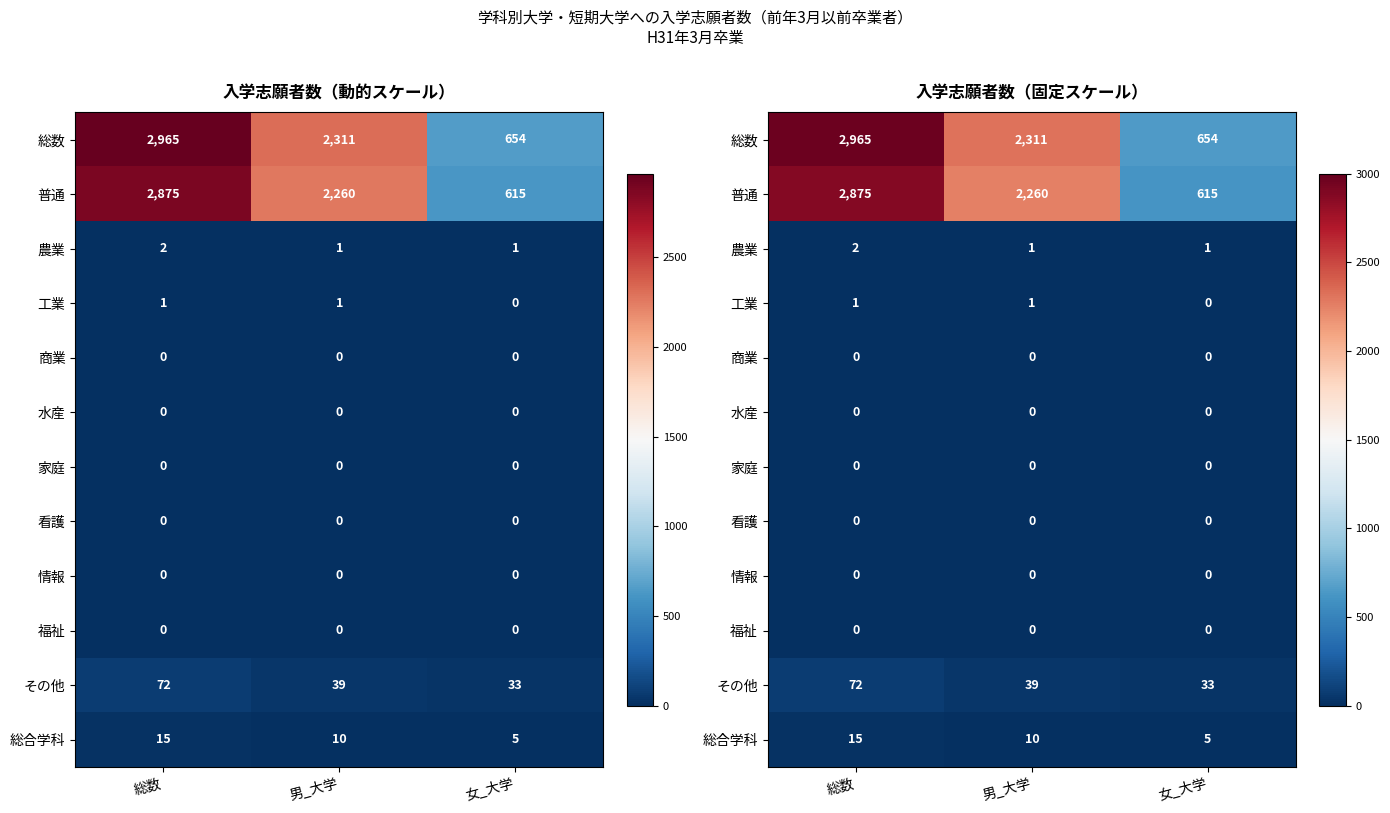

At which category is the sum across all series the highest?

総数